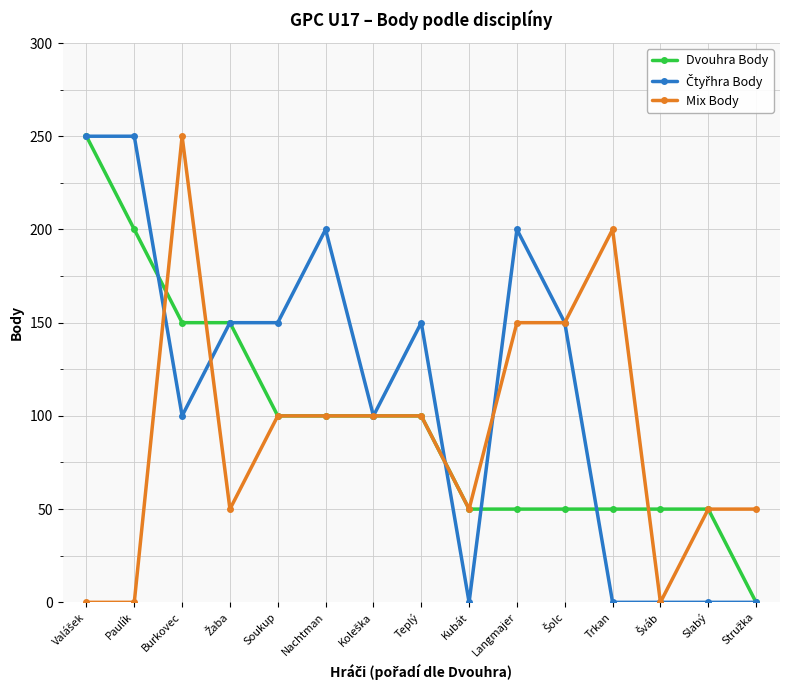

How many distinct data groups are displayed?

3